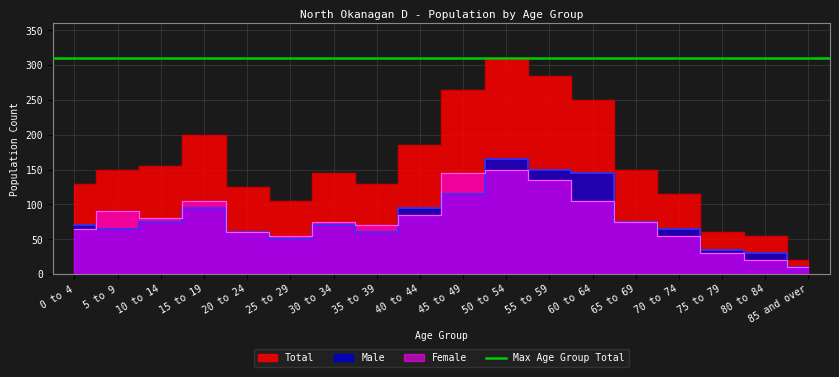

After their last crossing, which series has the higher values: Female or Male?

Male